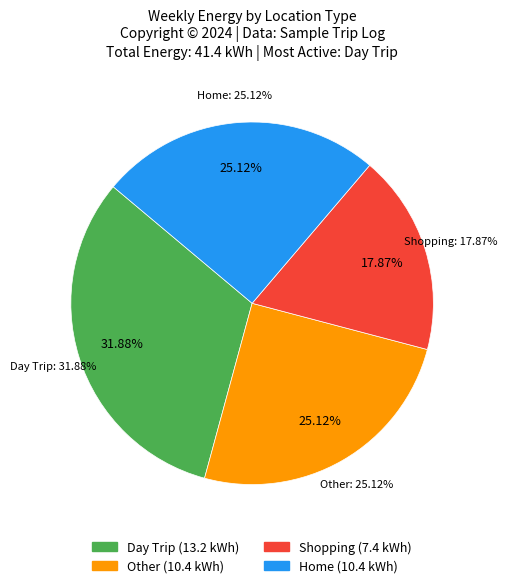

Is the sum of Home and Day Trip greater than half?

Yes